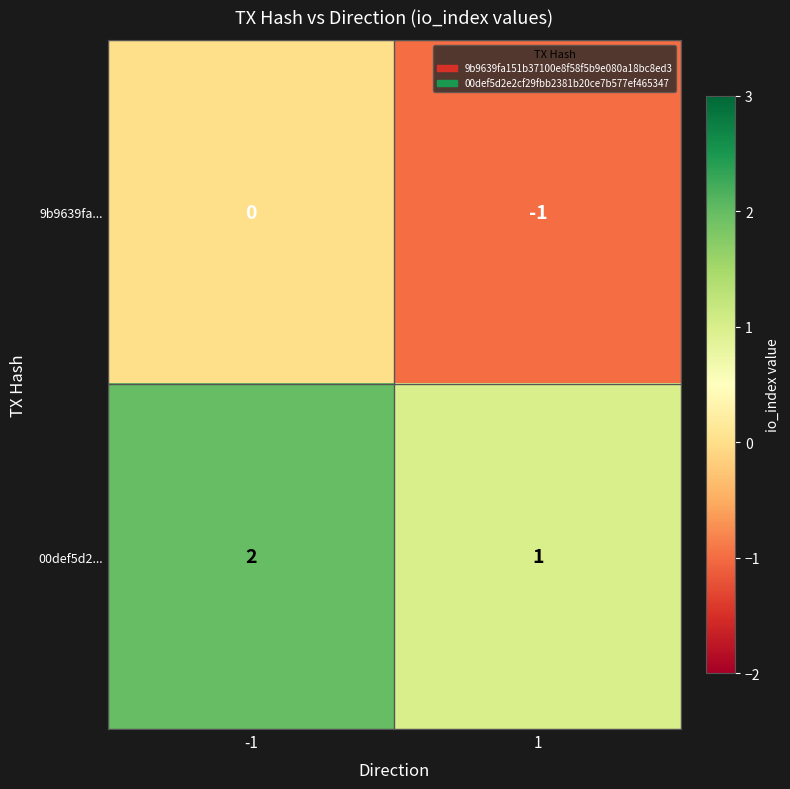

What is the sum of all 00def5d2... values?

3